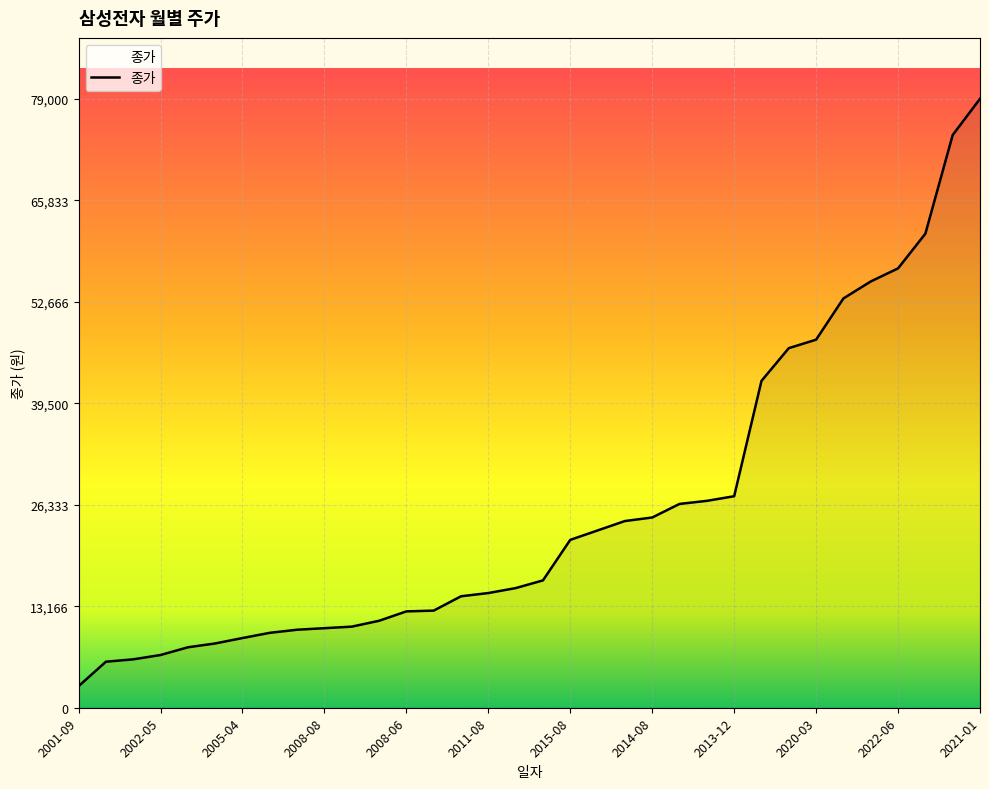

What is the smallest value displayed?

2800